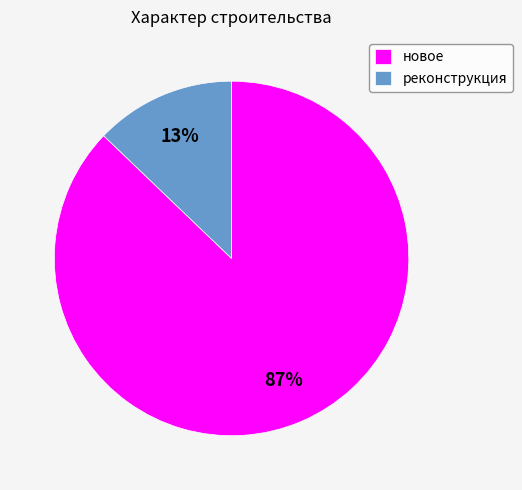

The новое slice represents 1% of the pie. True or false?

False